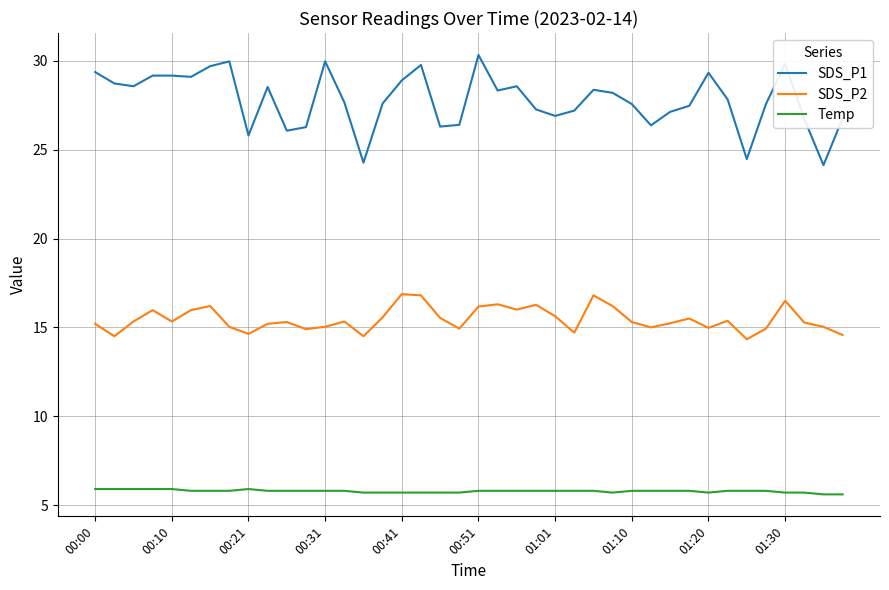

What is the difference between the maximum and minimum values in the SDS_P2 series?

2.5